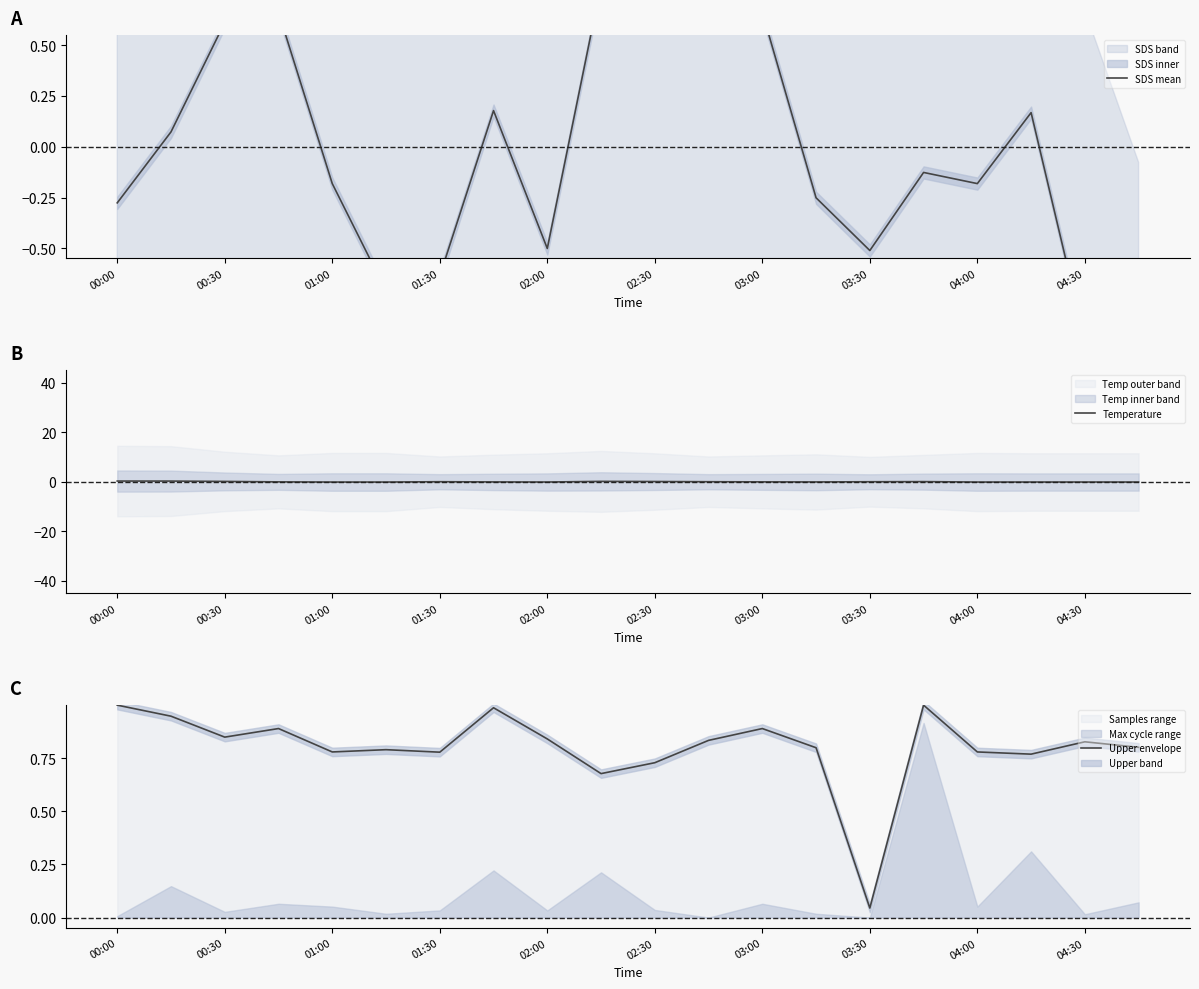

Rank the series at 15 from lowest to highest value.

SDS mean, Temperature, Upper envelope